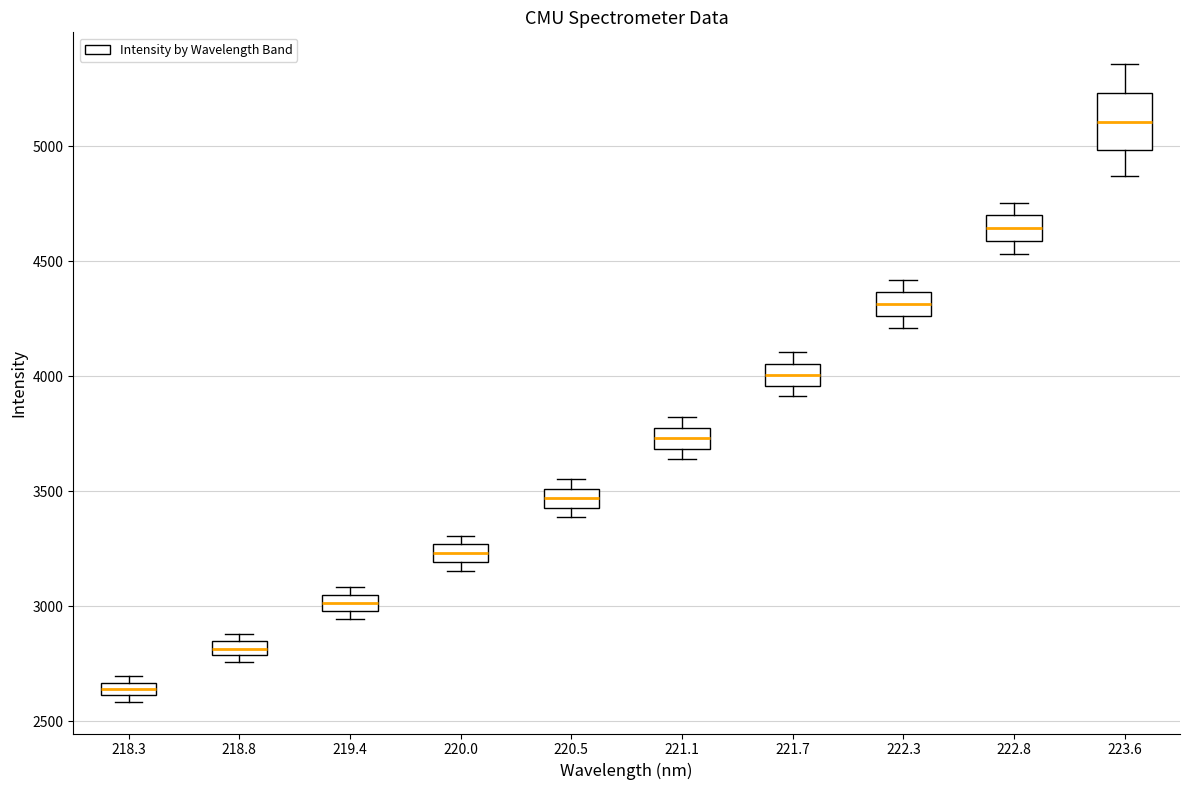

Where does the median line of the box at x = 221.7 sit on the y-axis? The values are not printed on the chart, so give them approximately, as read against the axis.

4000